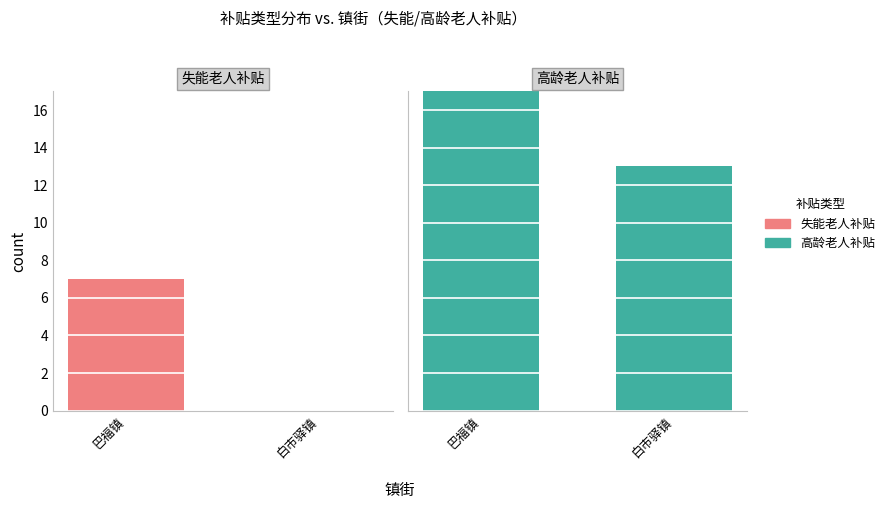

What is the difference between the 高龄老人补贴 values at 巴福镇 and 白市驿镇?

6